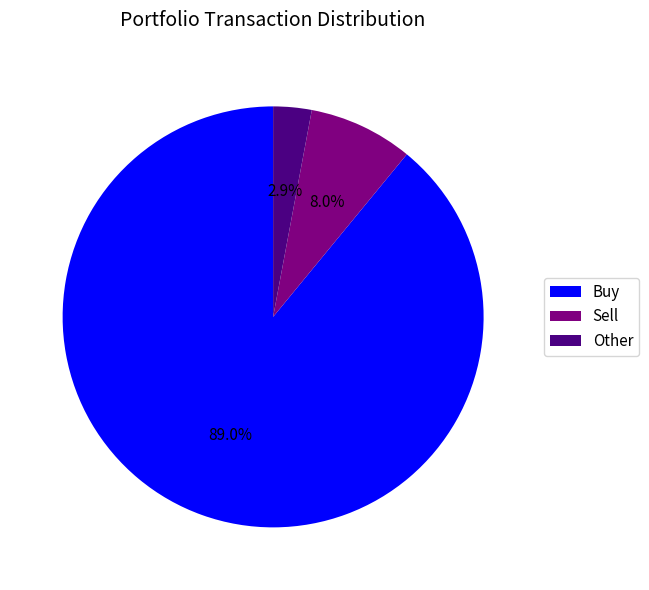

To the nearest percent, what is the average slice percentage?

33%